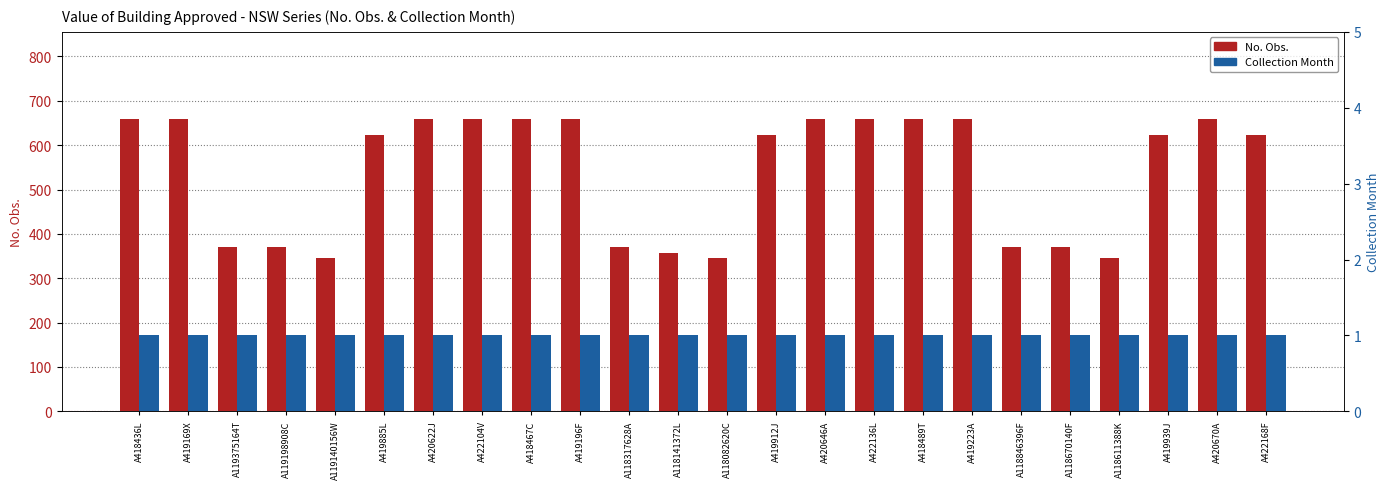

Rank the series at A118082620C from highest to lowest value.

No. Obs., Collection Month